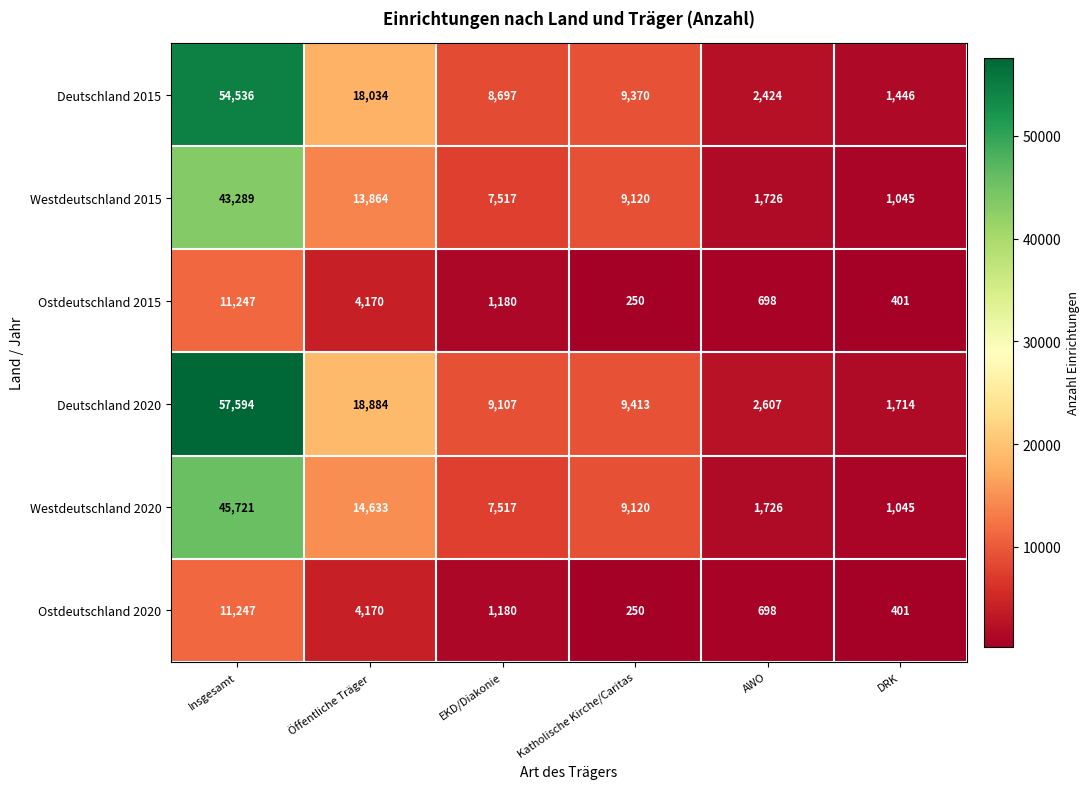

Between Öffentliche Träger and Katholische Kirche/Caritas, which series saw the biggest shift?

Deutschland 2020